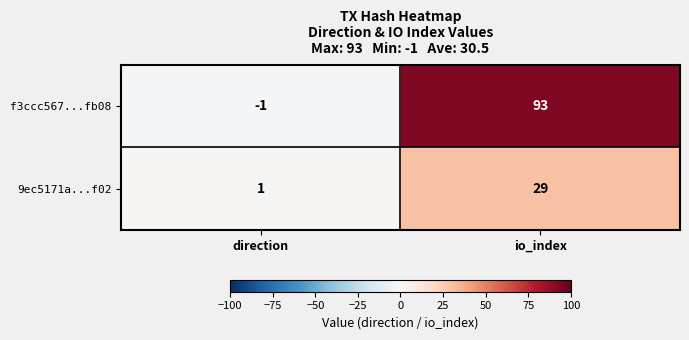

The value of f3ccc567...fb08 at io_index is 93. True or false?

True